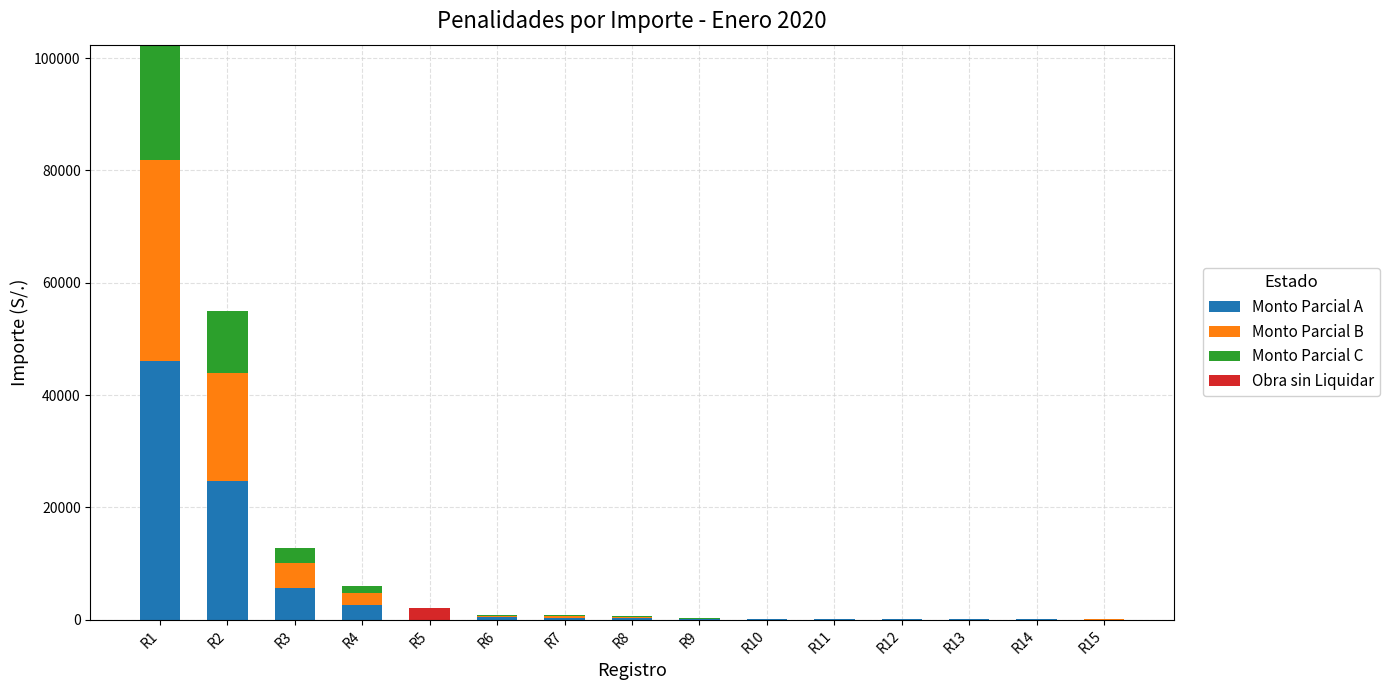

At which category is the sum across all series the highest?

R1